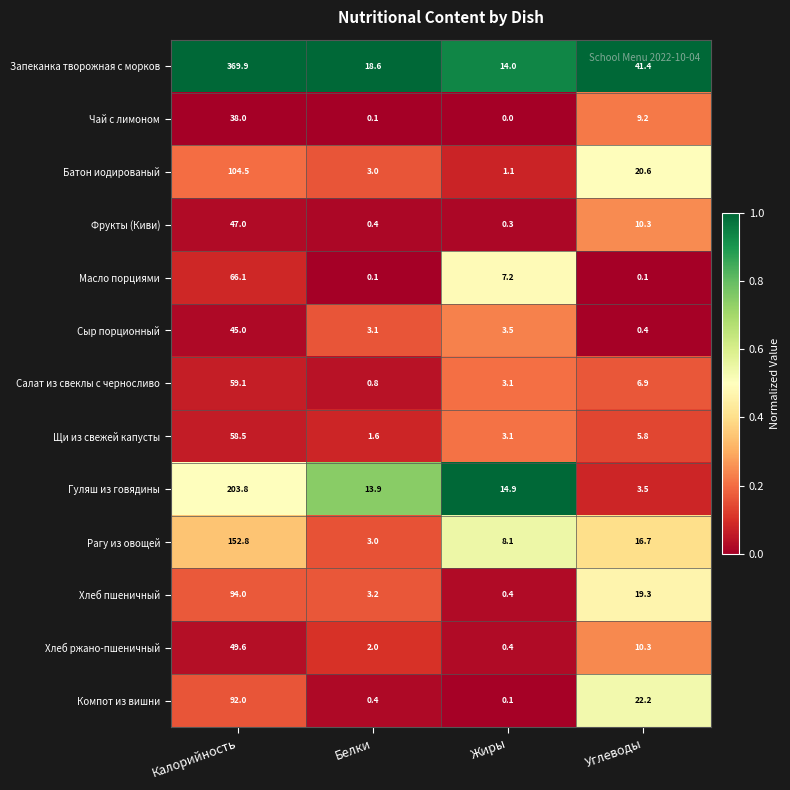

What is the sum of all Щи из свежей капусты values?

69.0